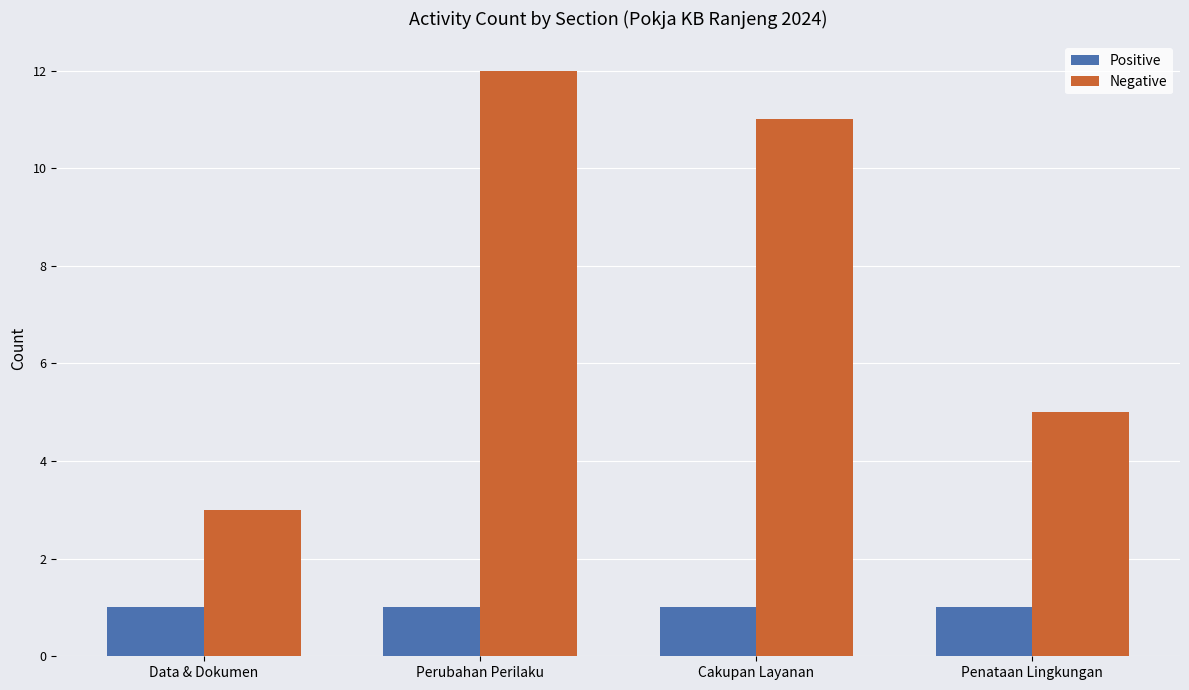

What is the average value of the Positive series?

1